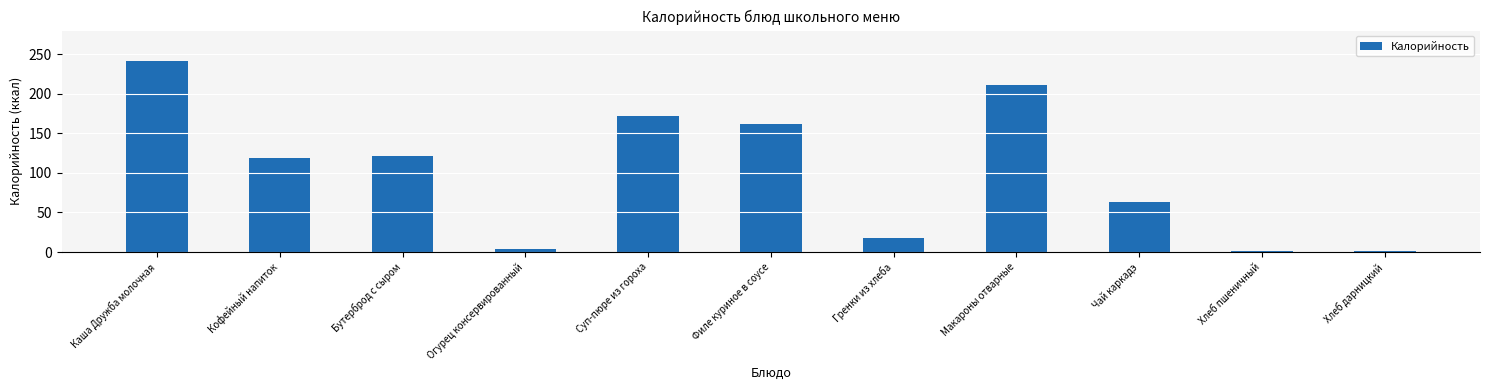

What is the label of the 9th bar from the right?

Бутерброд с сыром